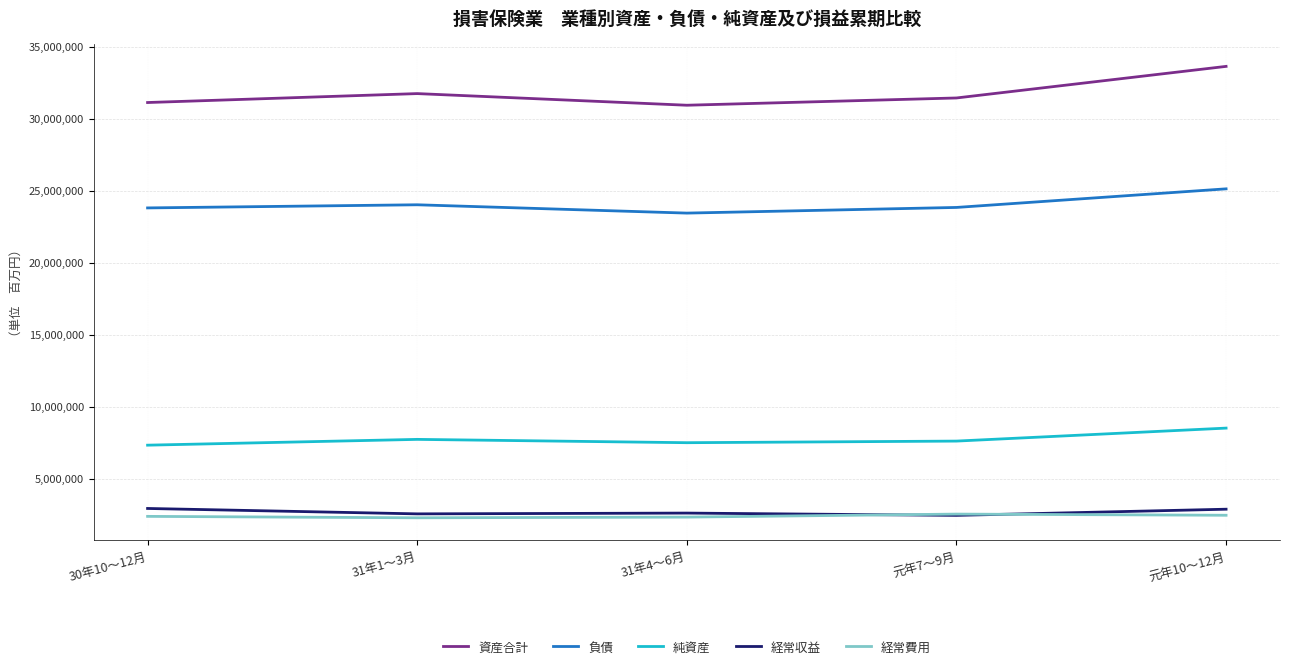

Does the chart display data point markers on the line(s)?

No